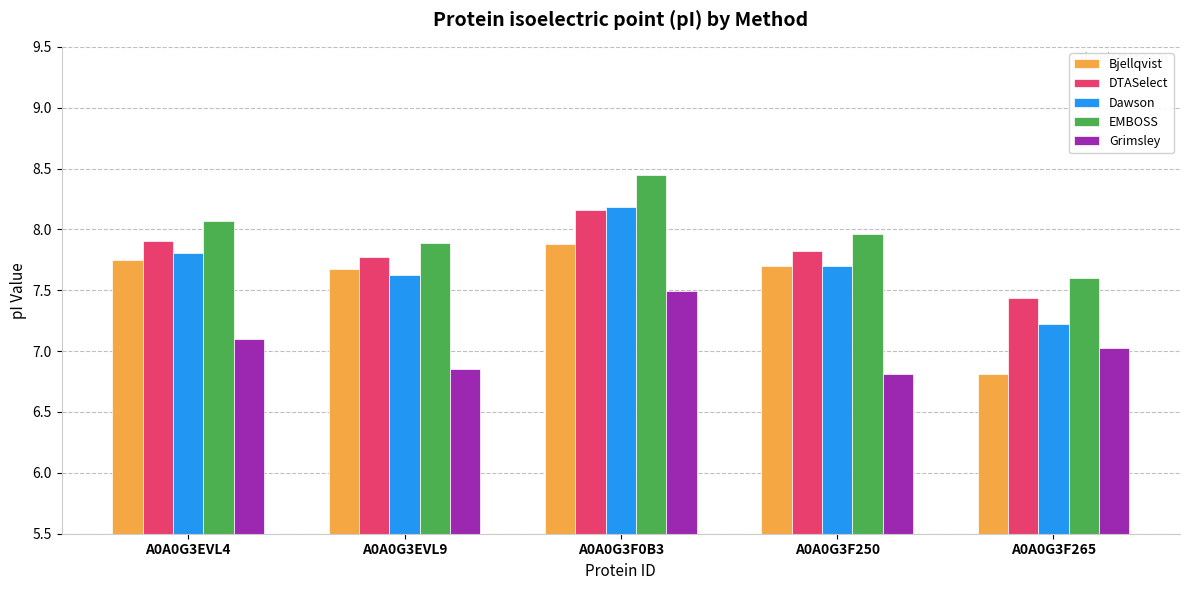

What is the lowest value of the DTASelect series?

7.4